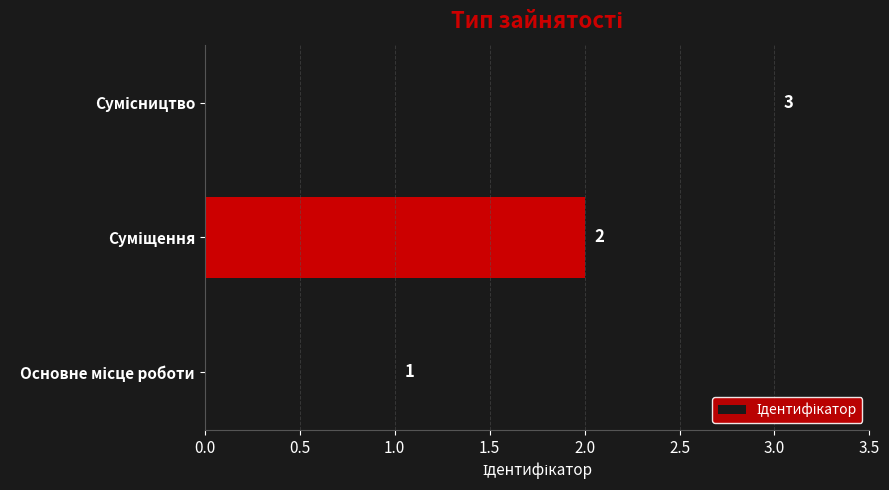

Count the values in the range 1 to 3.

3